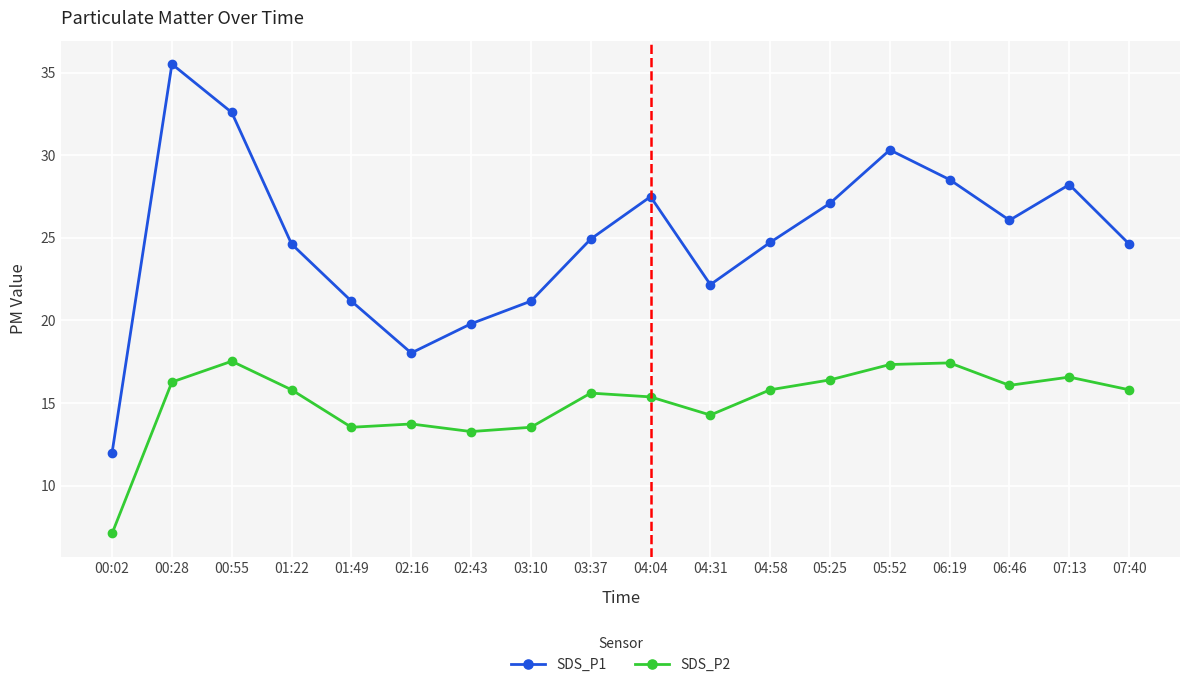

Does the chart have visible grid lines?

Yes